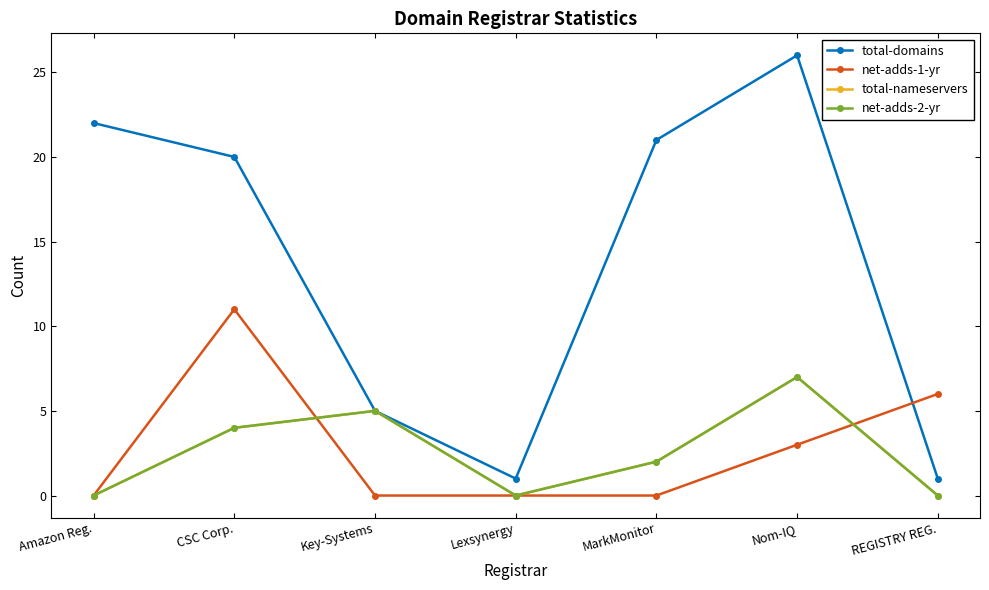

How many values in the net-adds-2-yr series are below 2?

3